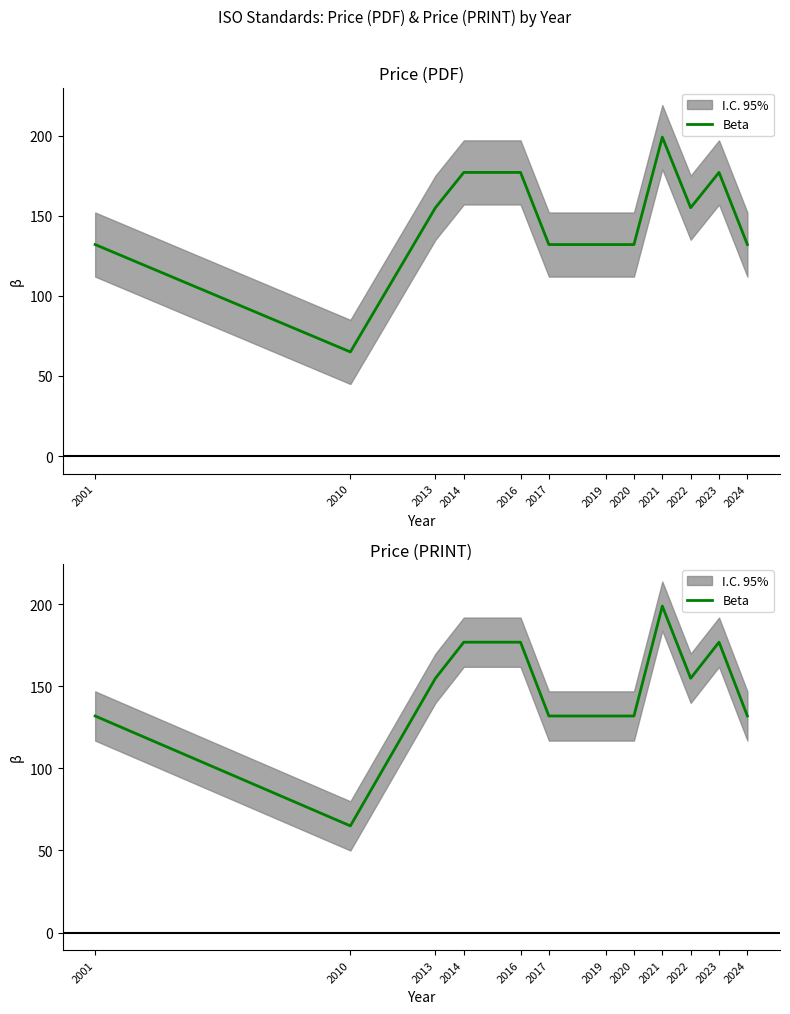

What is the value of the 7th point from the left?

132